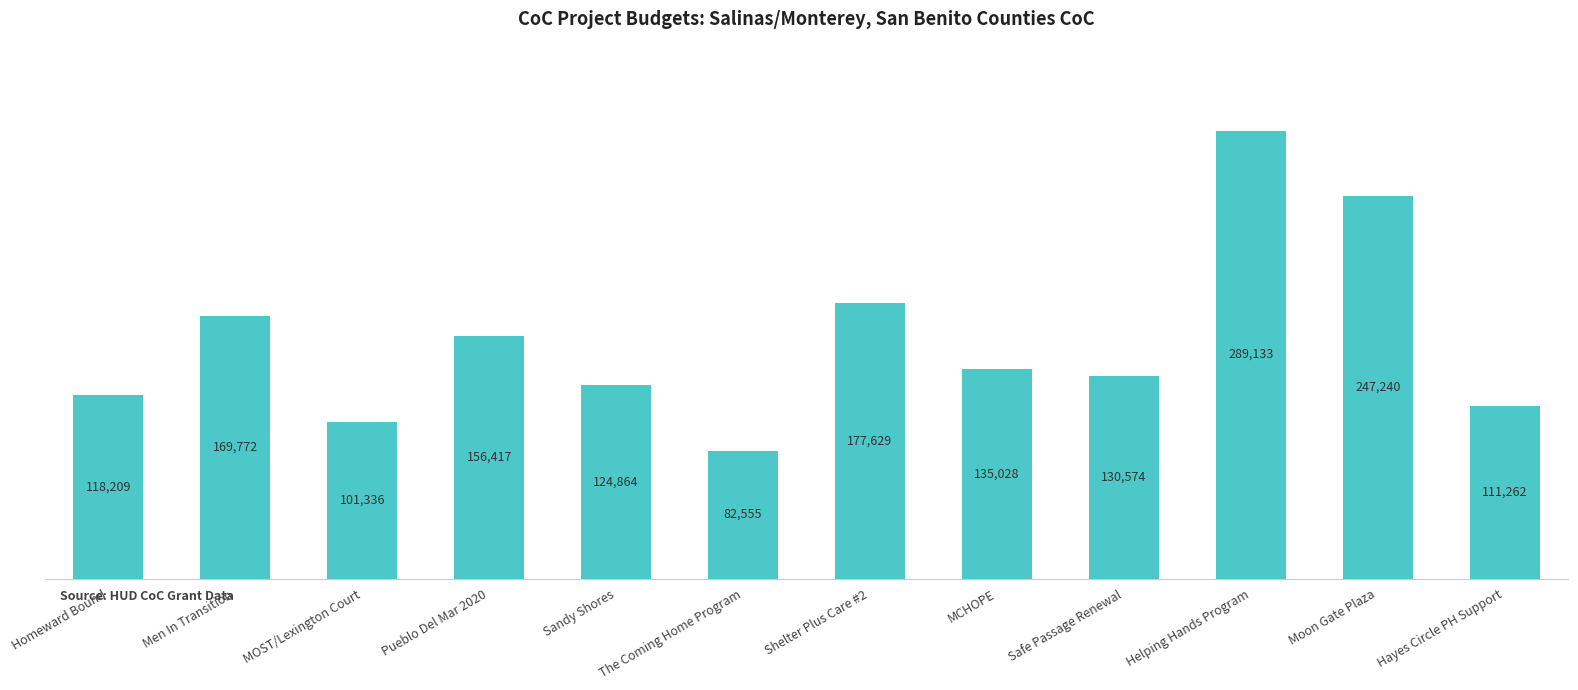

What is the greatest value displayed?

289133